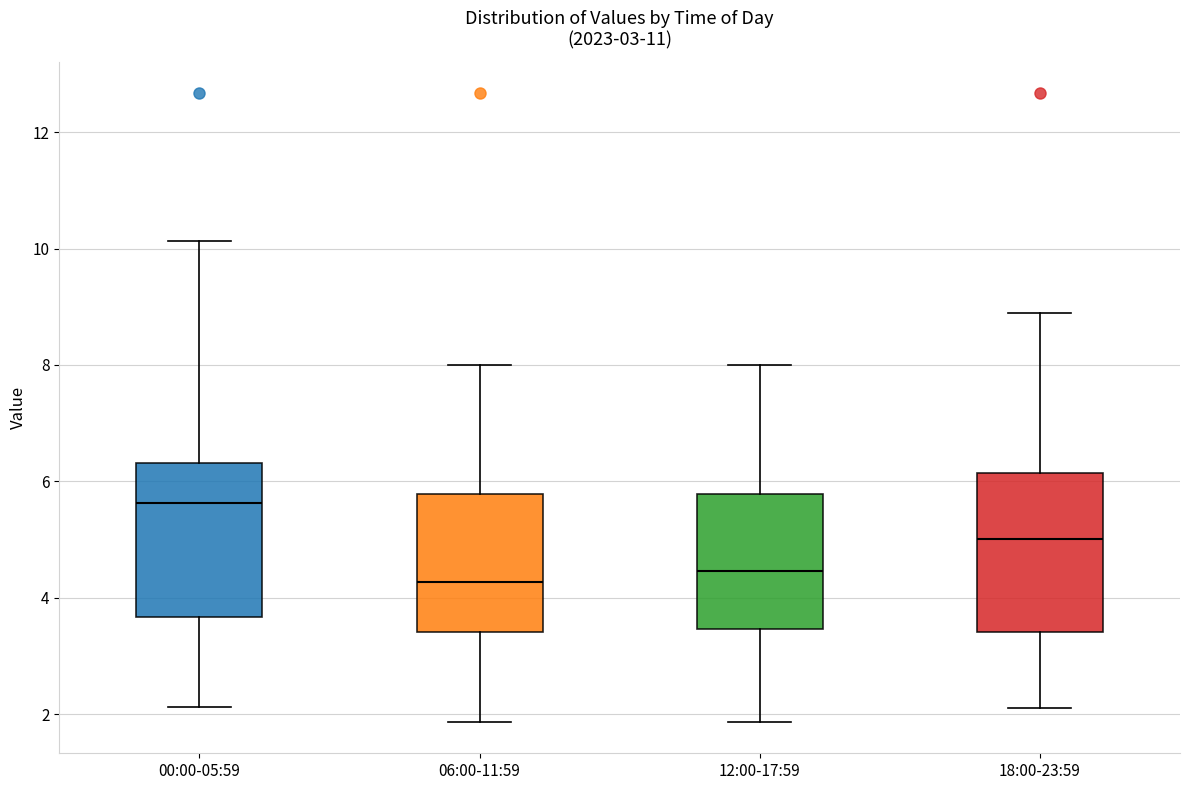

Which box has the highest median line?

00:00-05:59